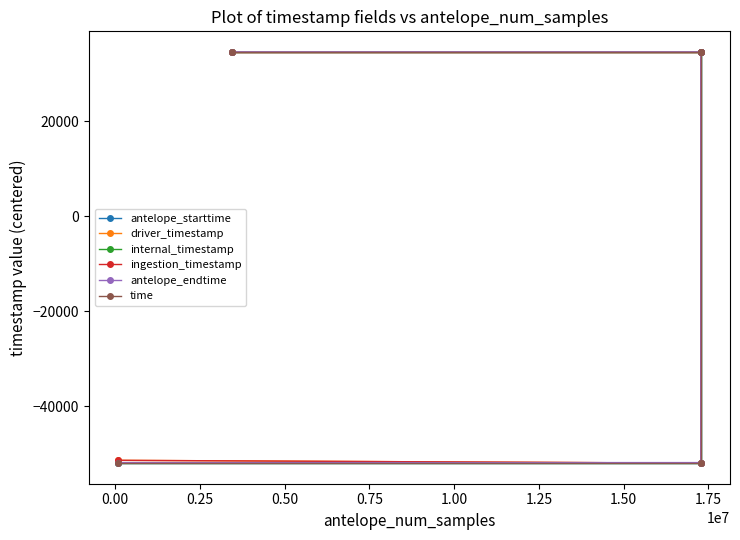

How many lines are shown in the chart?

6